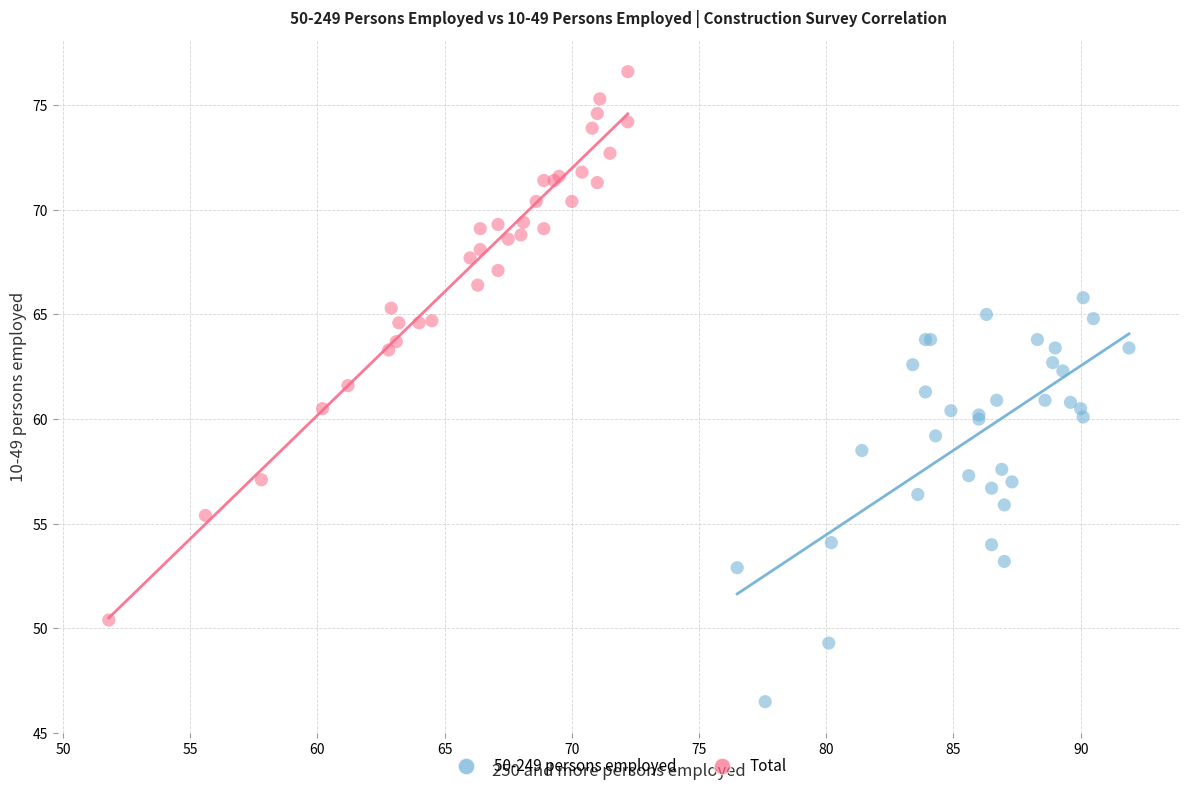

Which series contains the lowest Y value?

50-249 persons employed